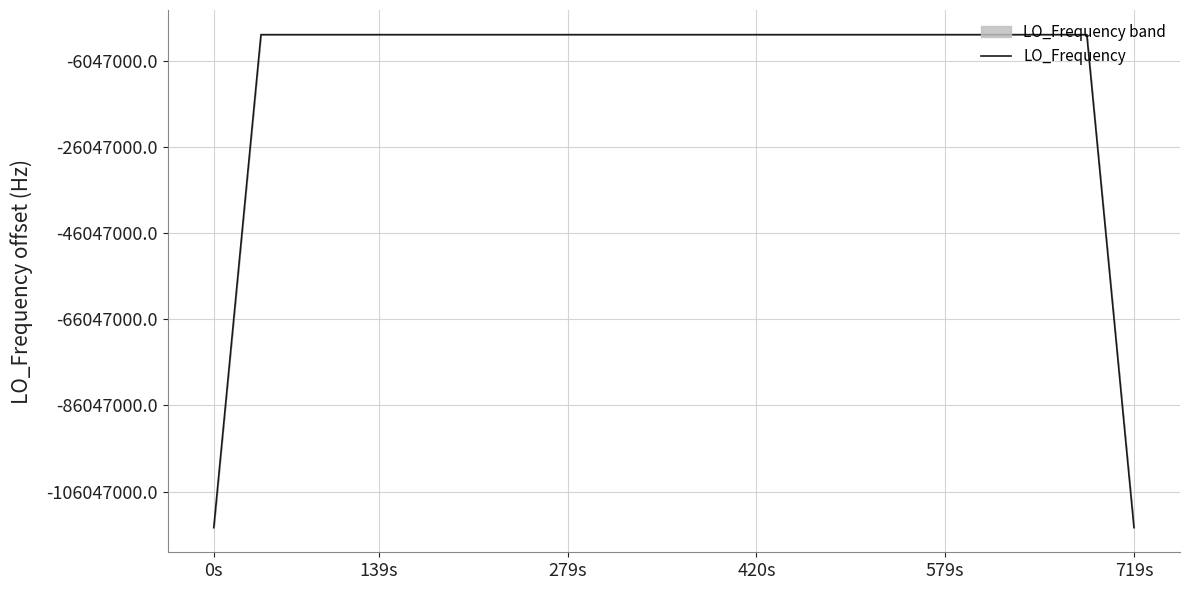

What is the average value?

277465590.3